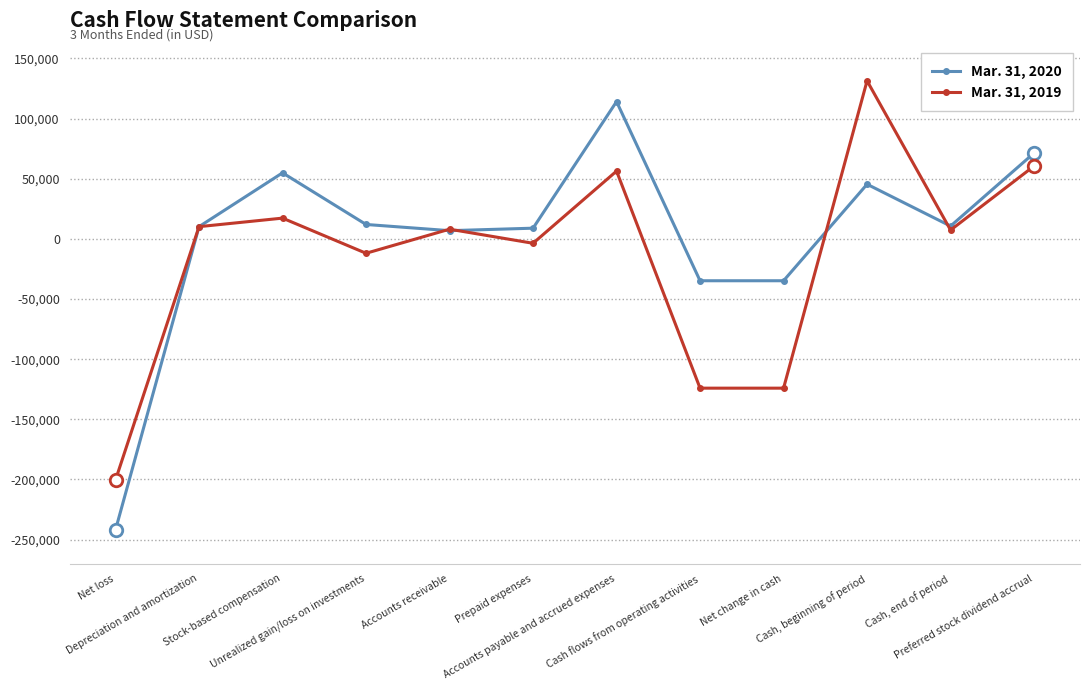

True or false: Mar. 31, 2020 has a value of -55580 at Net change in cash.

False